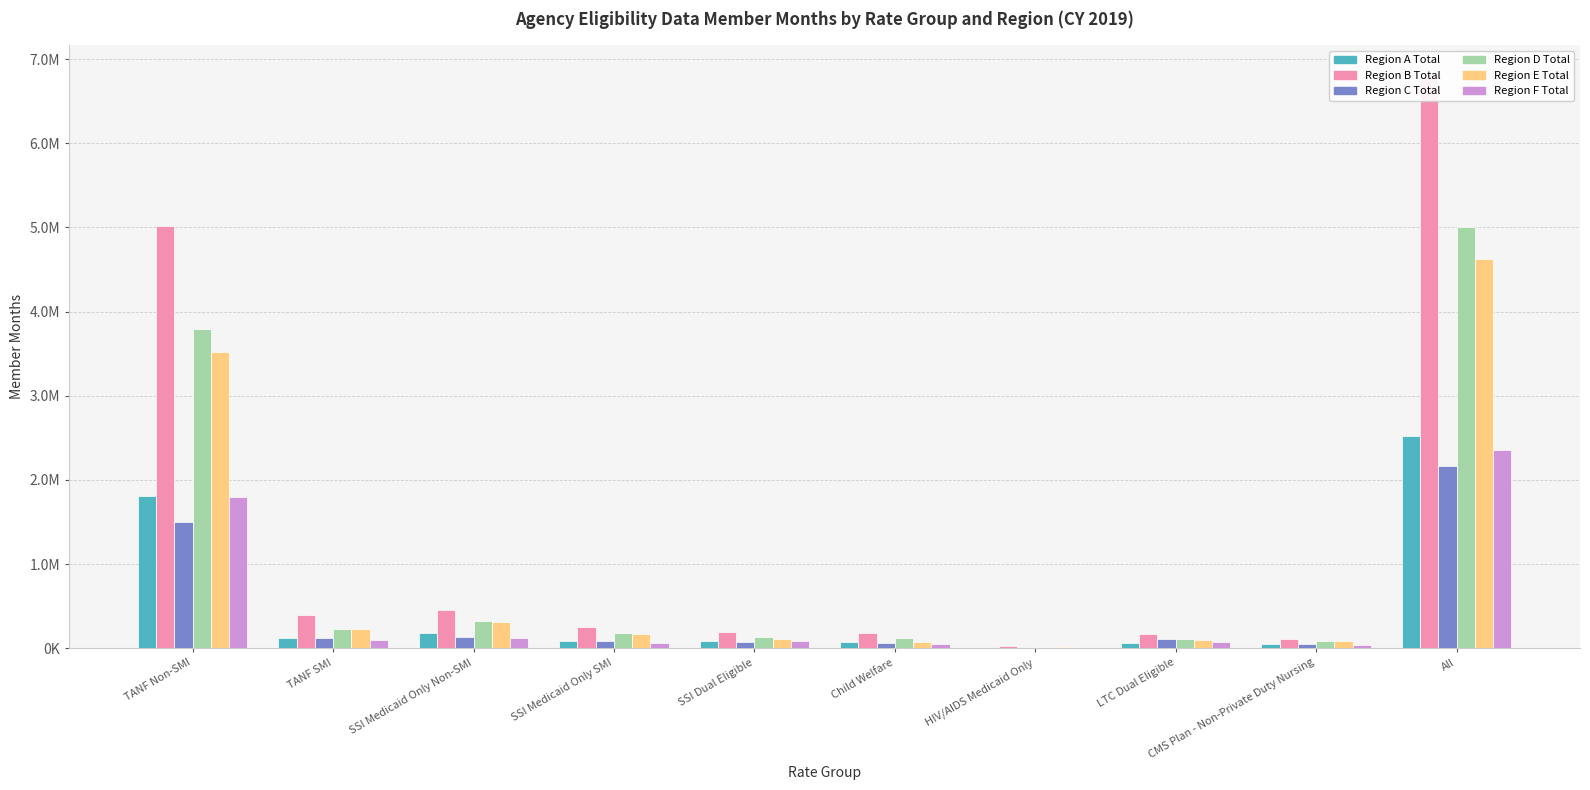

What is the lowest value of the Region E Total series?

16761.2